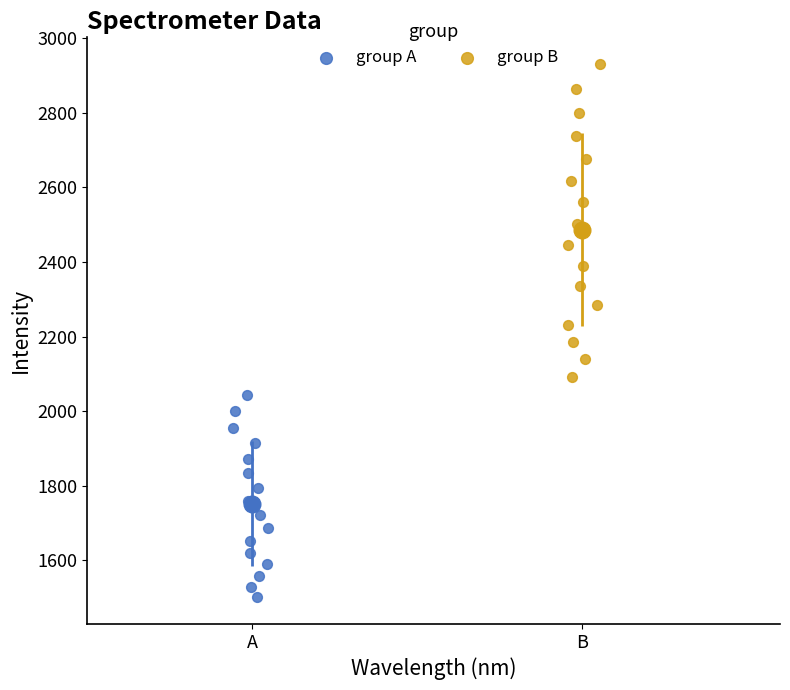

Which series contains the highest Y value?

group B